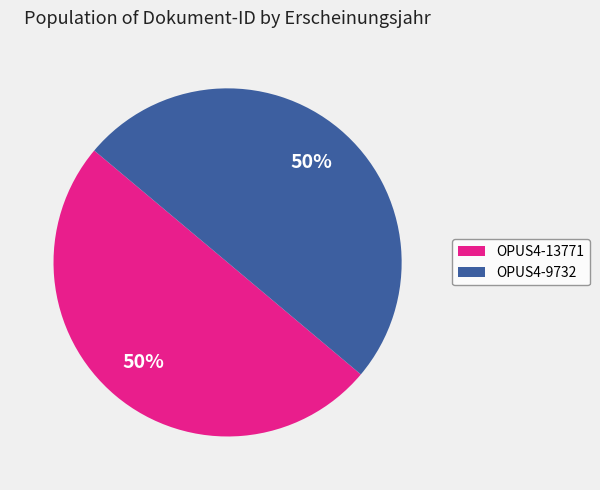

Is the sum of OPUS4-9732 and OPUS4-13771 greater than half?

Yes